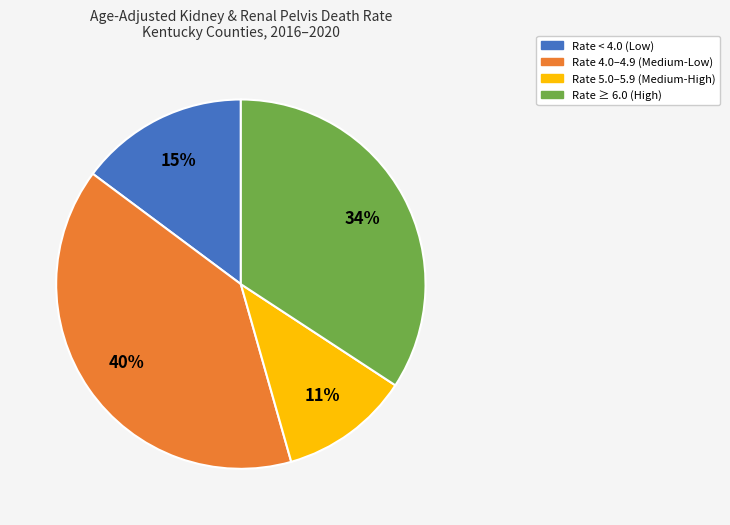

To the nearest percent, what is the average slice percentage?

25%